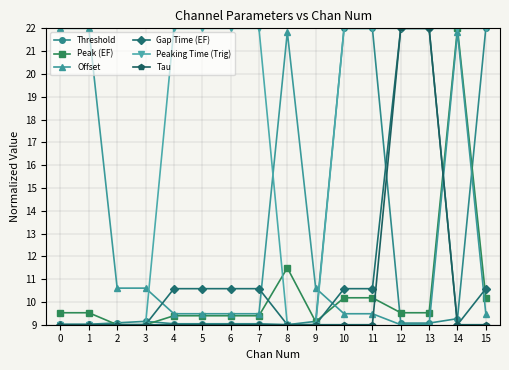

Between 1 and 3, which series saw the biggest shift?

Offset